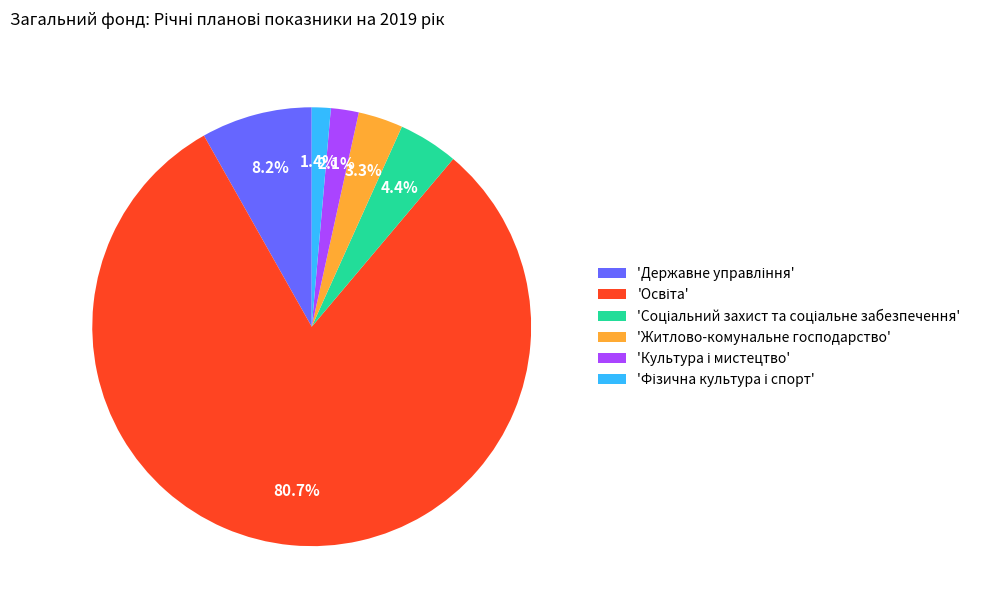

Does any single category account for the majority?

Yes